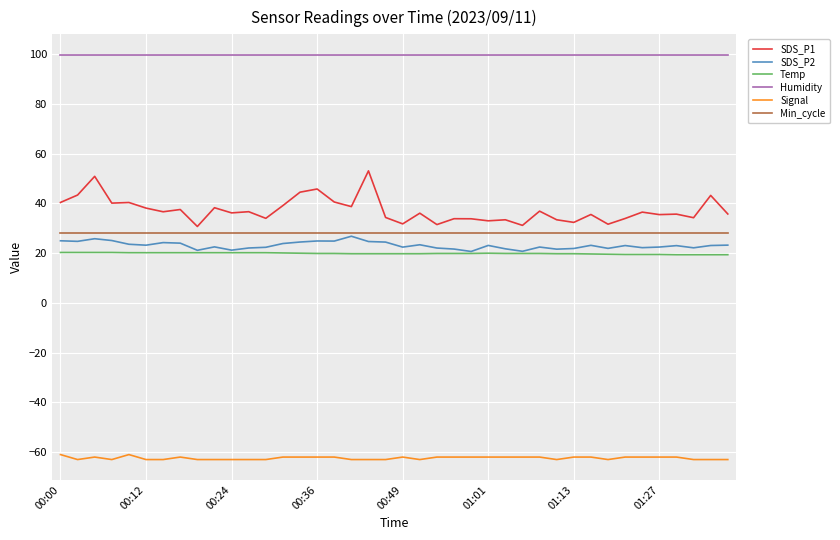

What is the maximum value shown in the chart?

99.9